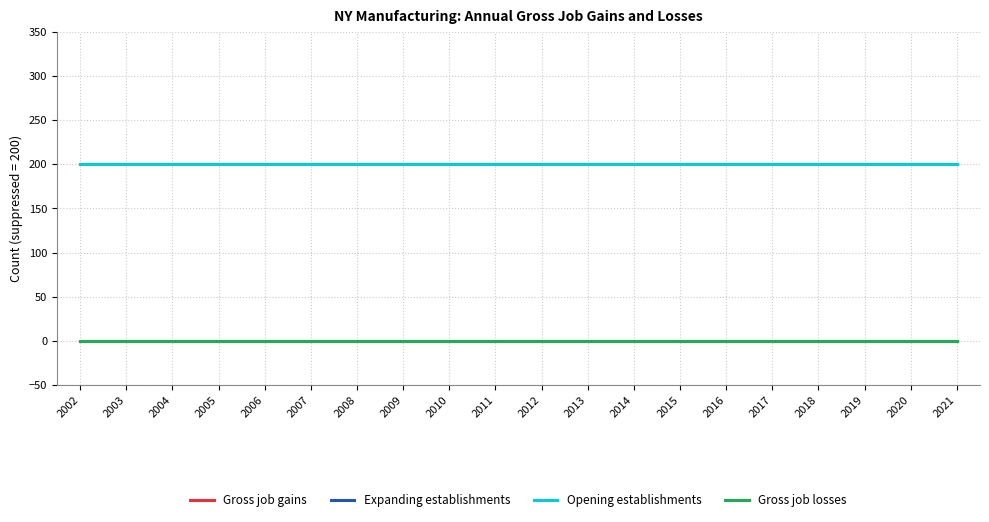

Reading left to right, list all the values displayed in this chart.

Gross job gains: 2002=200	2003=200	2004=200	2005=200	2006=200	2007=200	2008=200	2009=200	2010=200	2011=200	2012=200	2013=200	2014=200	2015=200	2016=200	2017=200	2018=200	2019=200	2020=200	2021=200
Expanding establishments: 2002=0	2003=0	2004=0	2005=0	2006=0	2007=0	2008=0	2009=0	2010=0	2011=0	2012=0	2013=0	2014=0	2015=0	2016=0	2017=0	2018=0	2019=0	2020=0	2021=0
Opening establishments: 2002=200	2003=200	2004=200	2005=200	2006=200	2007=200	2008=200	2009=200	2010=200	2011=200	2012=200	2013=200	2014=200	2015=200	2016=200	2017=200	2018=200	2019=200	2020=200	2021=200
Gross job losses: 2002=0	2003=0	2004=0	2005=0	2006=0	2007=0	2008=0	2009=0	2010=0	2011=0	2012=0	2013=0	2014=0	2015=0	2016=0	2017=0	2018=0	2019=0	2020=0	2021=0